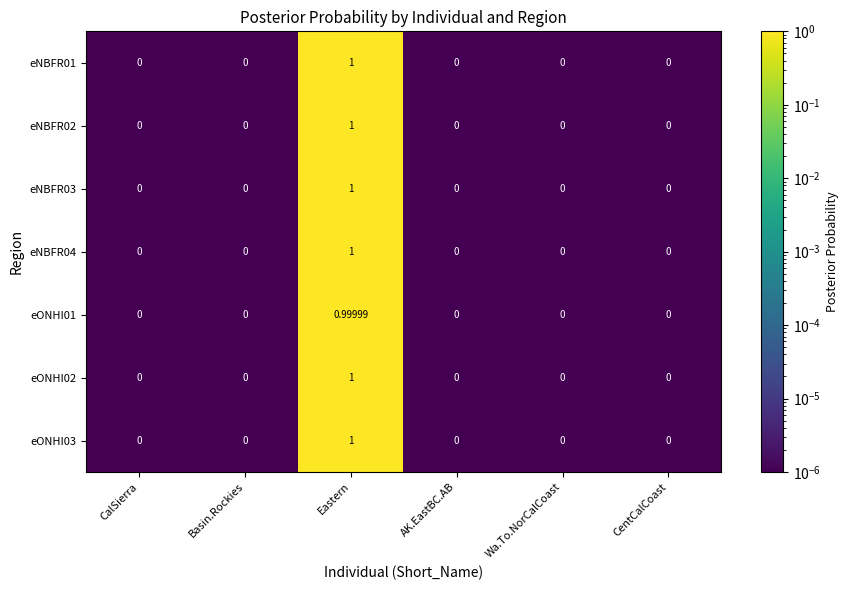

At which category is the sum across all series the highest?

Eastern